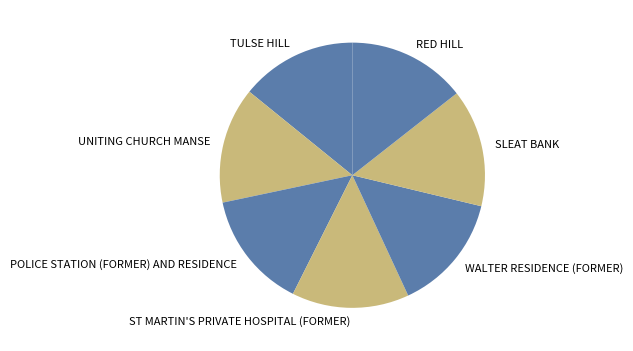

The WALTER RESIDENCE (FORMER) slice represents 27% of the pie. True or false?

False